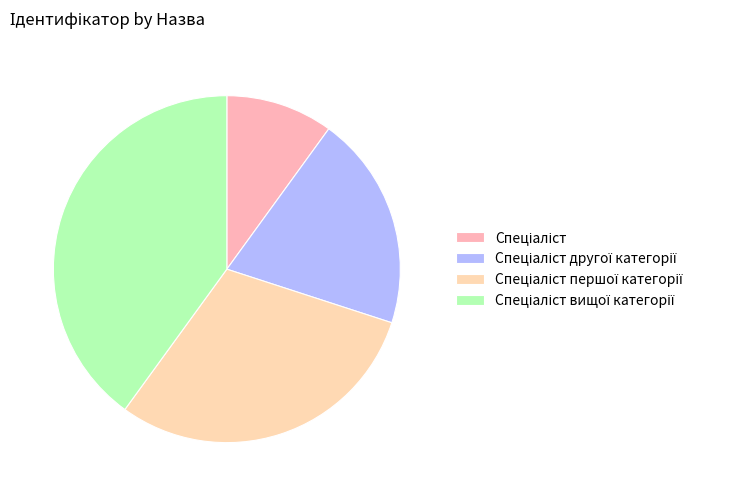

How many slices are in this pie chart?

4